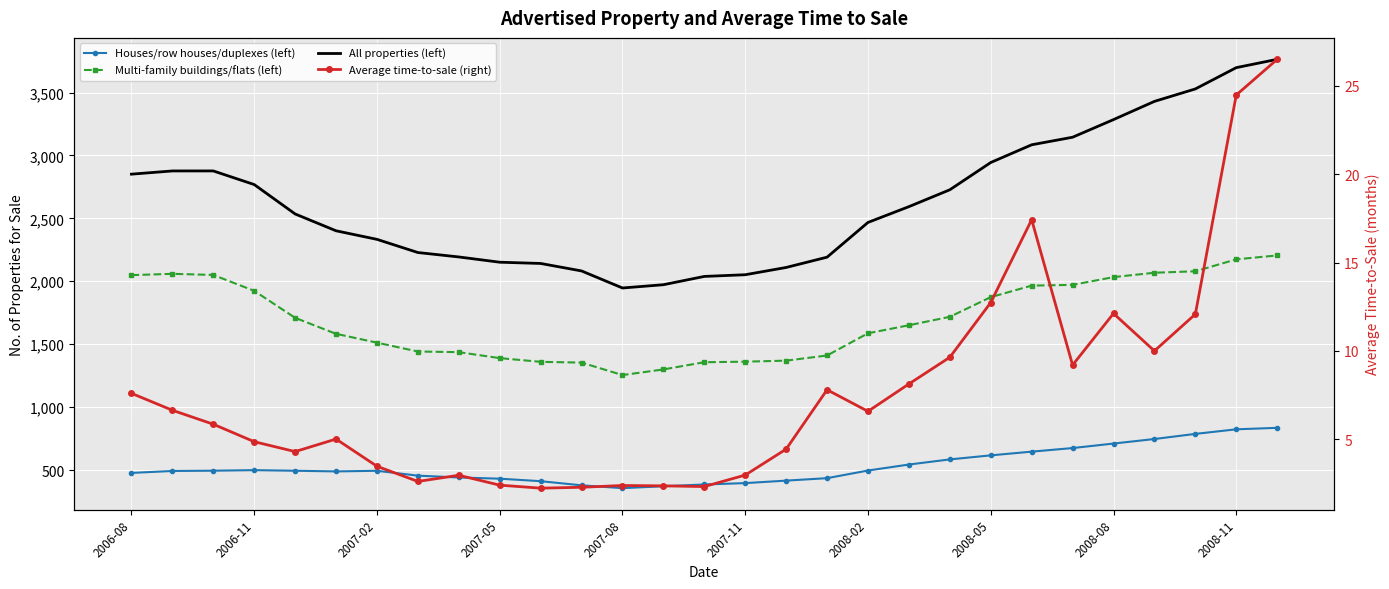

Is this an area chart (filled region under the line)?

No